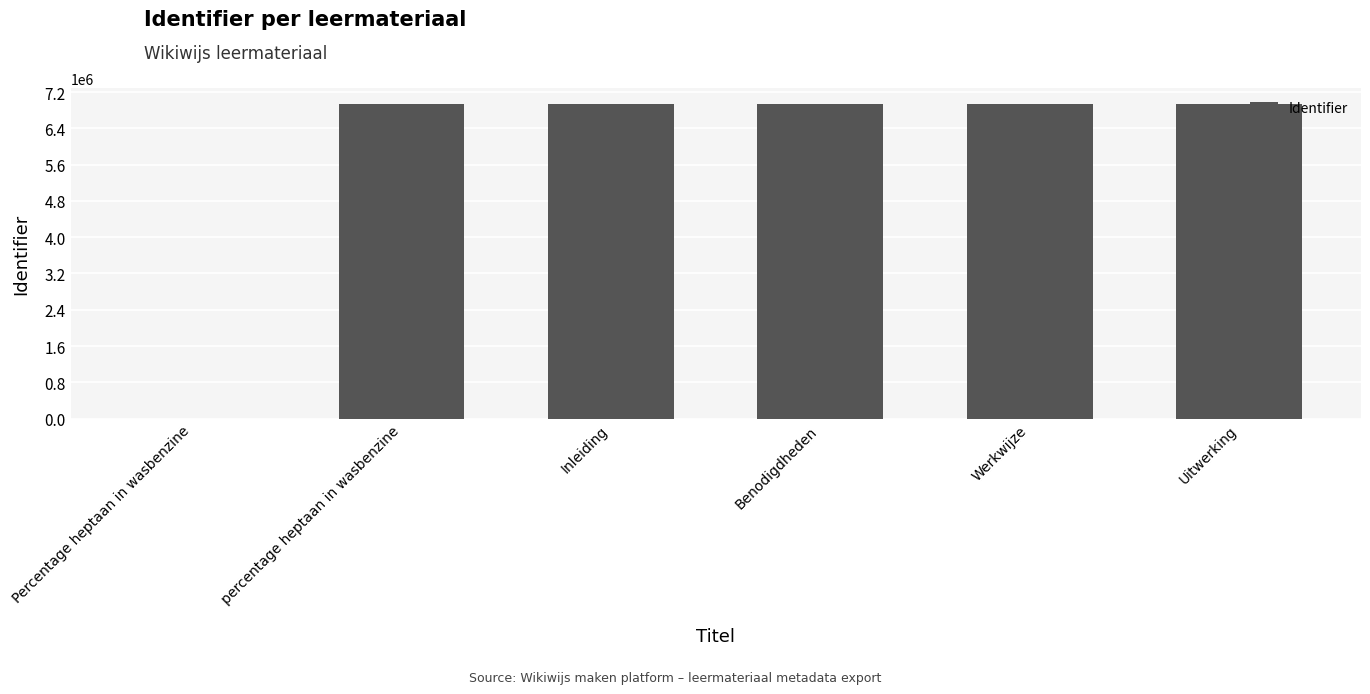

What is the ratio of the value at Benodigdheden to the value at Uitwerking?

1.0